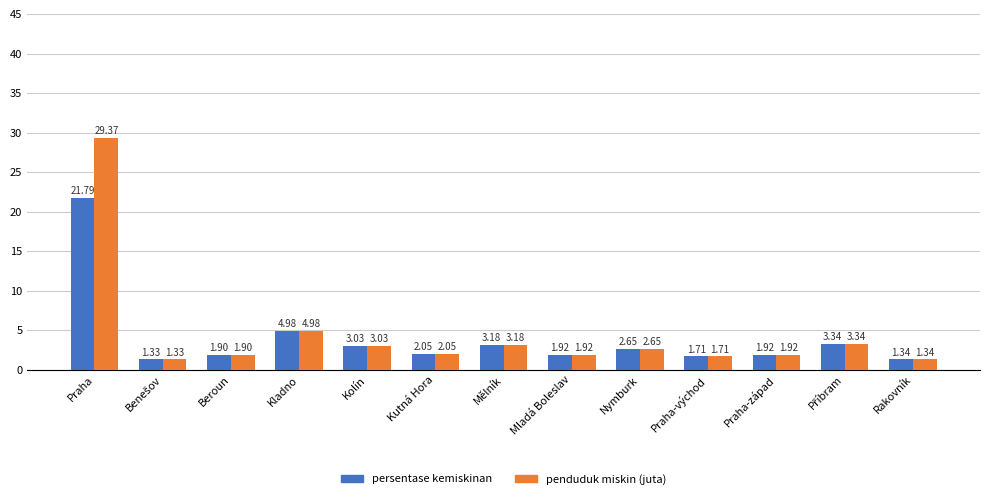

Which label corresponds to the largest value in the chart?

Praha